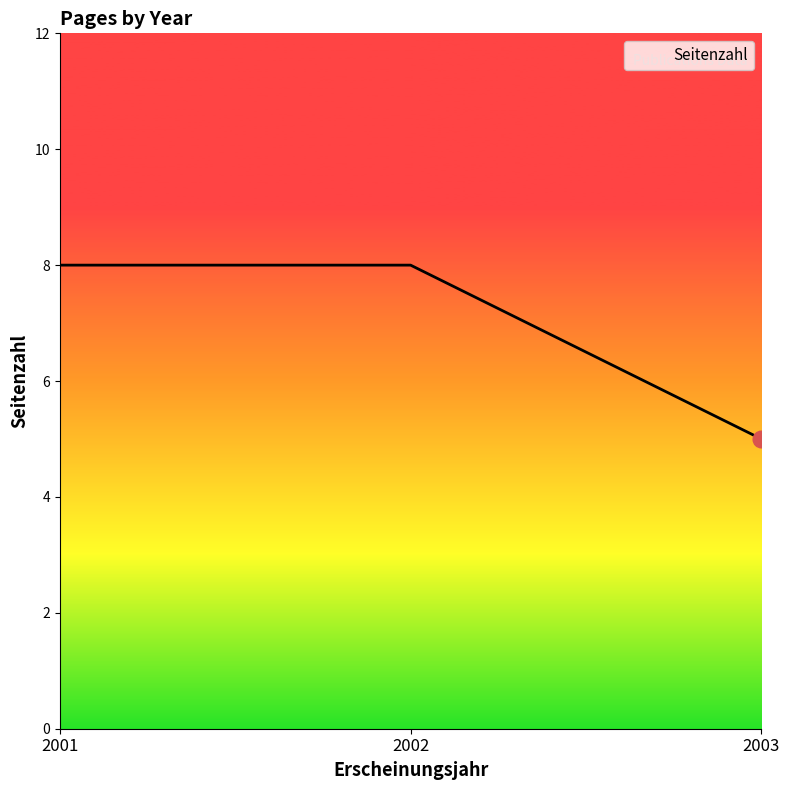

What is the smallest value displayed?

5